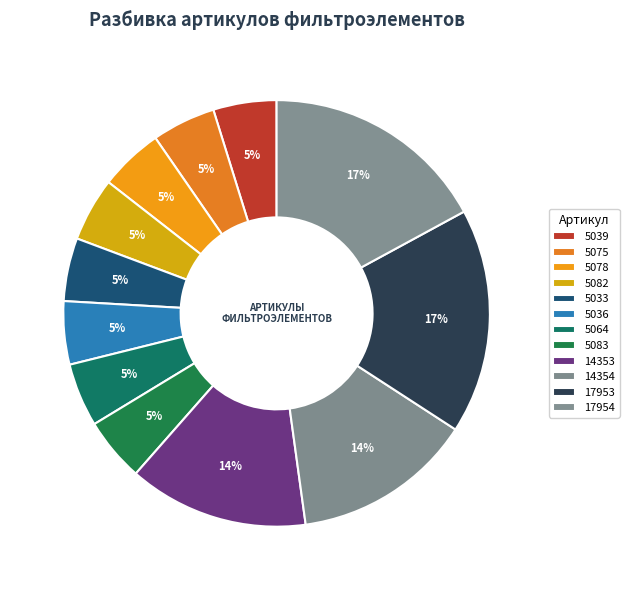

Is there any slice that represents more than half of the pie?

No